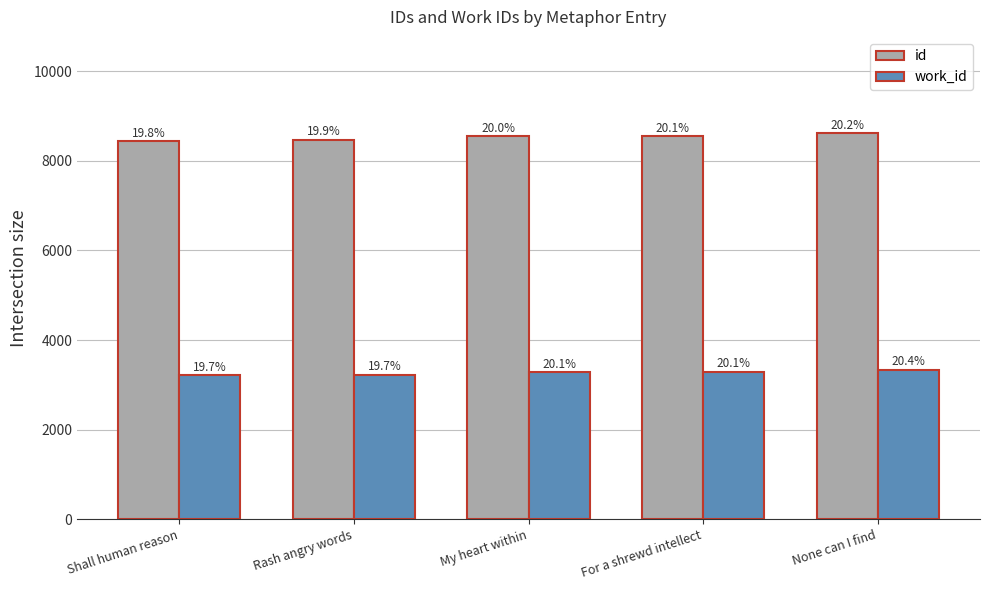

How many groups of bars are there?

5